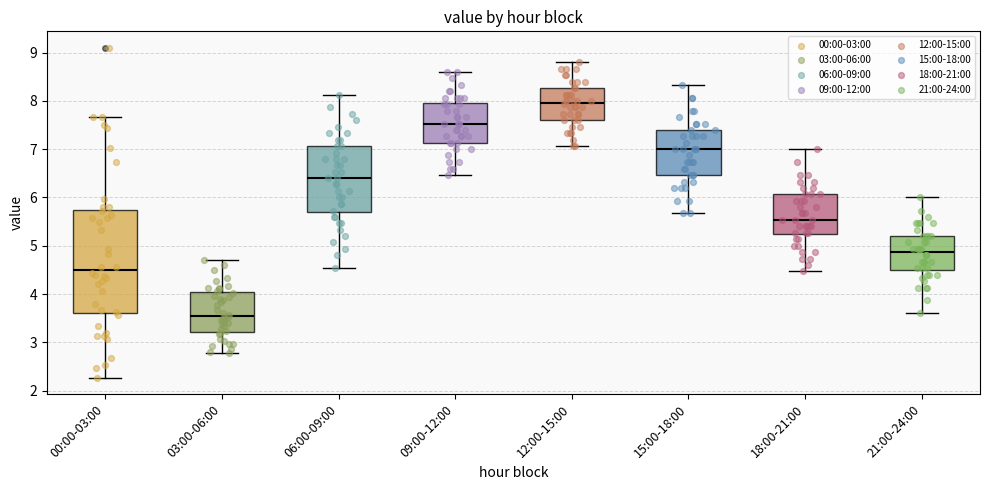

Which box is the tallest, from its lower edge to its upper edge?

00:00-03:00